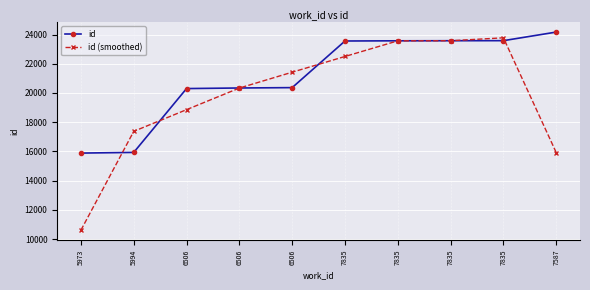

How many distinct data groups are displayed?

2